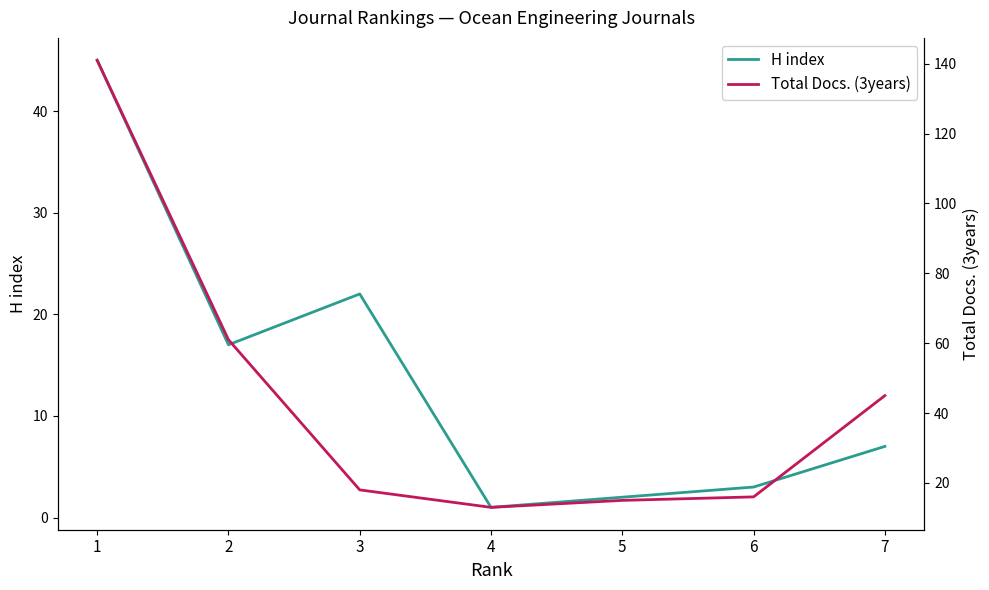

After their last crossing, which series has the higher values: H index or Total Docs. (3years)?

Total Docs. (3years)